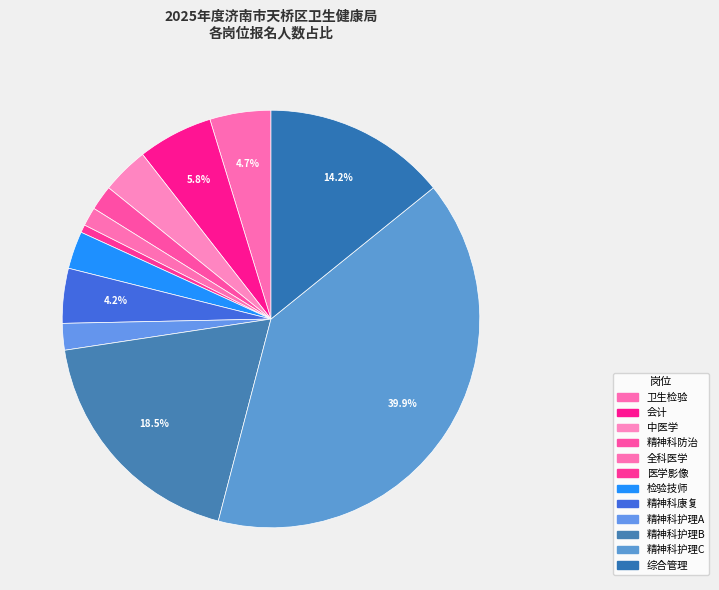

How many segments does this pie chart have?

12